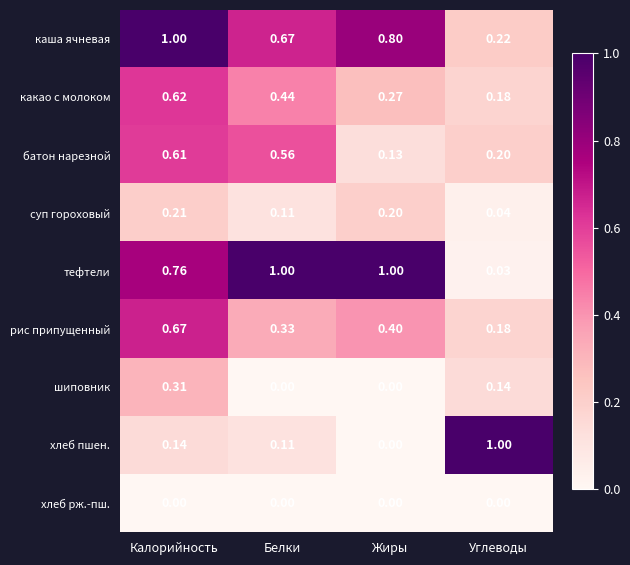

List the labels in order of суп гороховый value, largest first.

Калорийность, Жиры, Белки, Углеводы